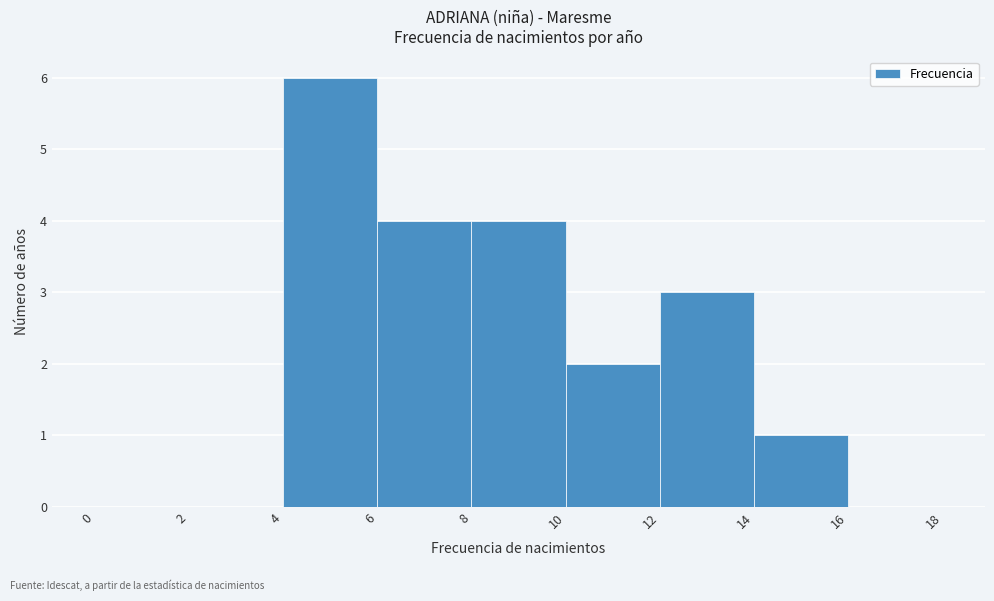

Reading left to right, transcribe this chart: for each bar, give the range it covers on the x-axis and its height. The values are not printed on the chart, so give them approximately, as read against the axis.

0 to 2: 0
2 to 4: 0
4 to 6: 6
6 to 8: 4
8 to 10: 4
10 to 12: 2
12 to 14: 3
14 to 16: 1
16 to 18: 0